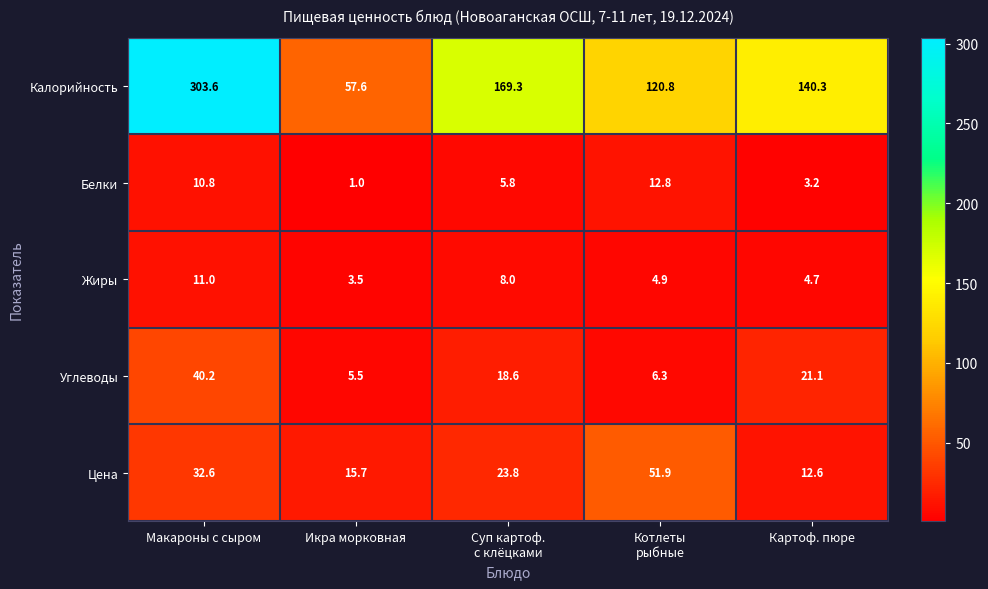

Reading left to right, list all the values displayed in this chart.

Калорийность: 303.6	57.6	169.3	120.8	140.3
Белки: 10.8	1.0	5.8	12.8	3.2
Жиры: 11.0	3.5	8.0	4.9	4.7
Углеводы: 40.2	5.5	18.6	6.3	21.1
Цена: 32.6	15.7	23.8	51.9	12.6